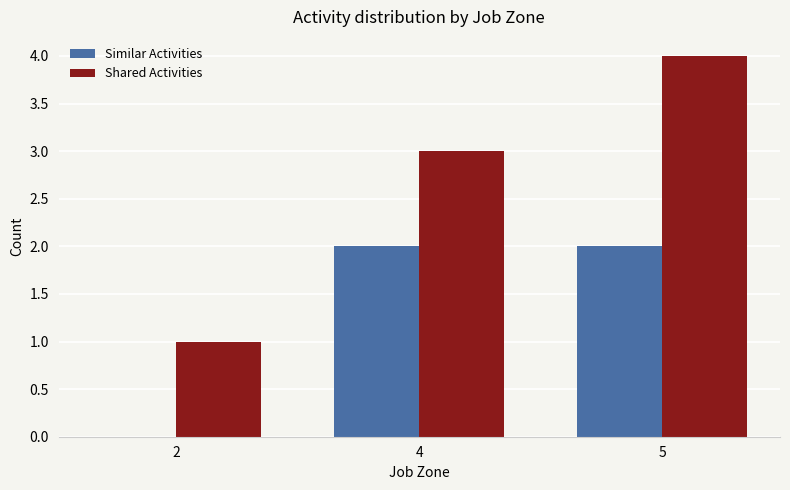

Reading left to right, transcribe all the data shown in this chart.

Similar Activities: 2=0	4=2	5=2
Shared Activities: 2=1	4=3	5=4